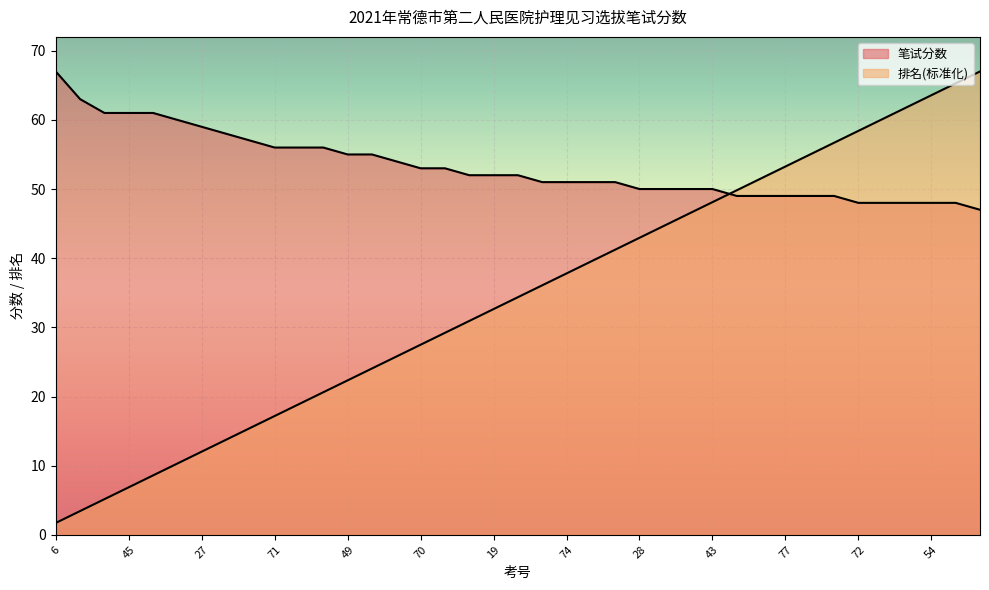

What is the difference between the 排名 values at 65 and 49?

1.7